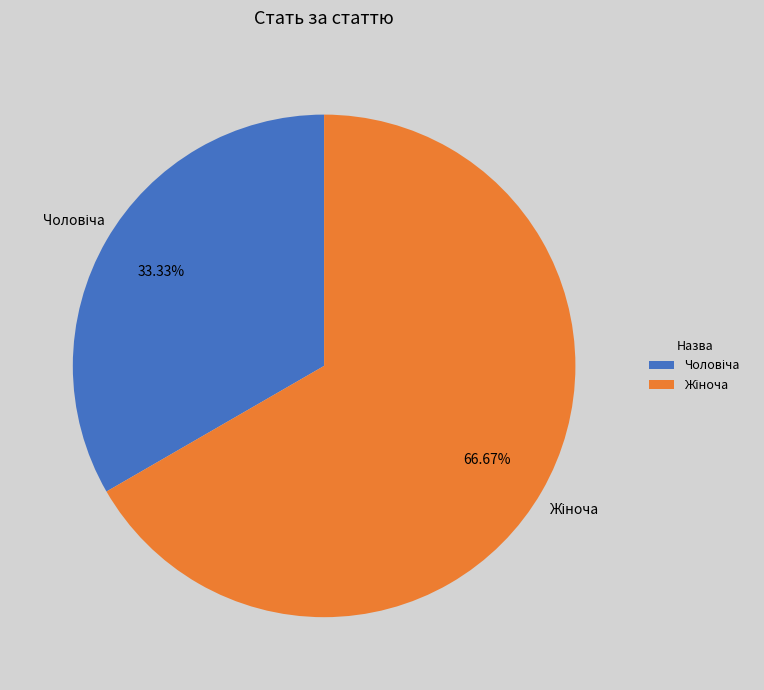

Between Жіноча and Чоловіча, which is larger?

Жіноча